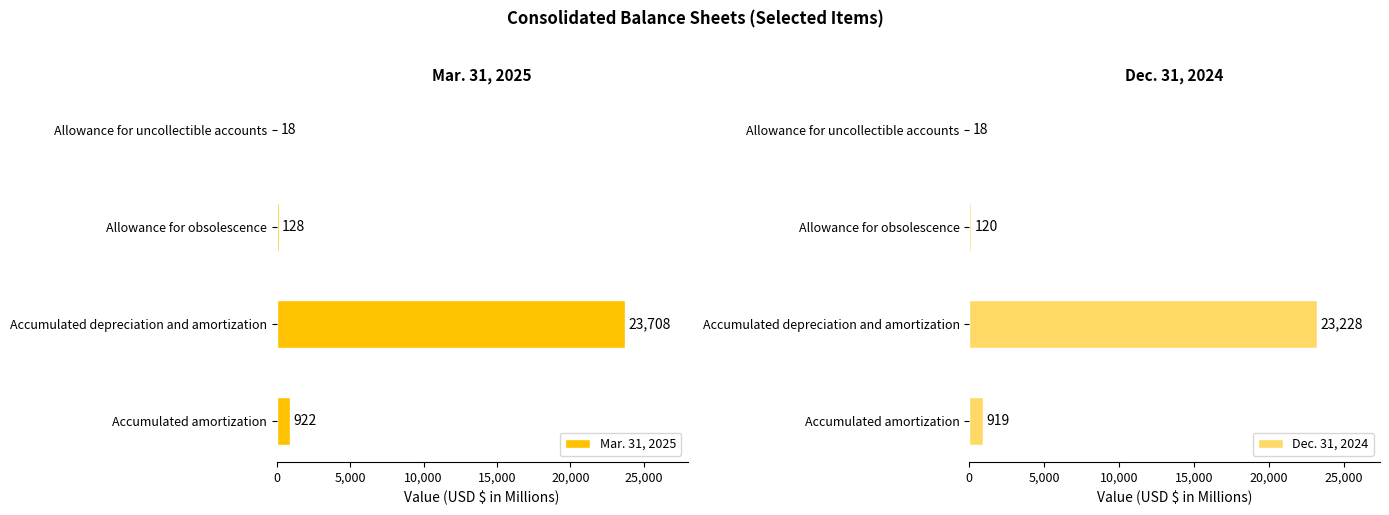

The Mar. 31, 2025 series shows 16134 at Accumulated depreciation and amortization. True or false?

False